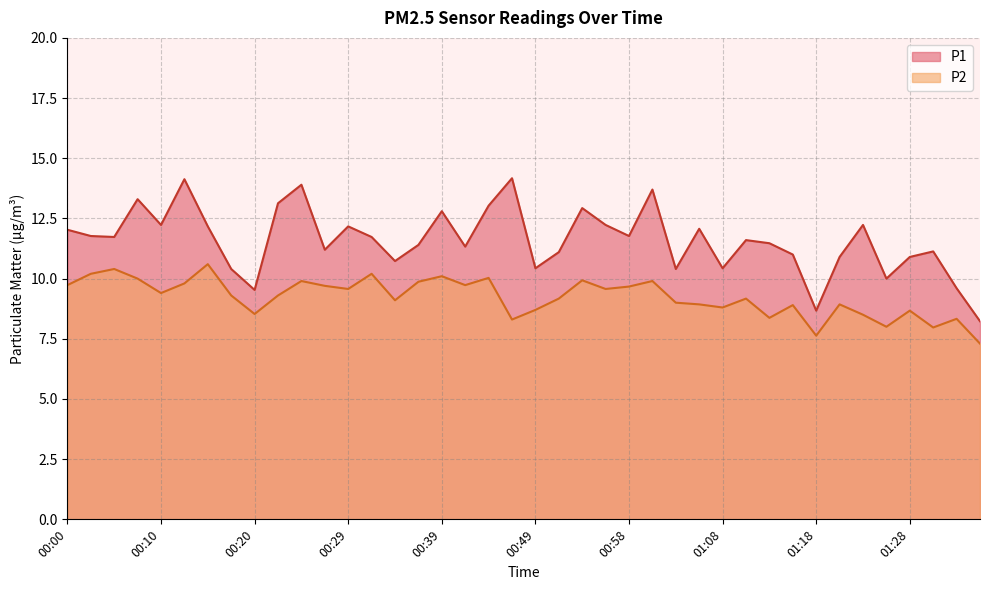

What is the difference between the maximum and minimum values in the P1 series?

5.9